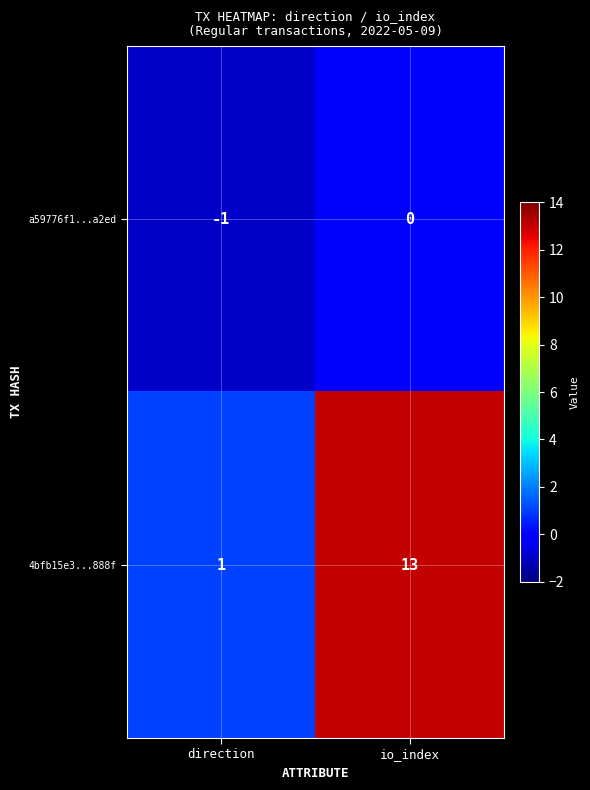

Is it true that 4bfb15e3...888f equals 13 at io_index?

True